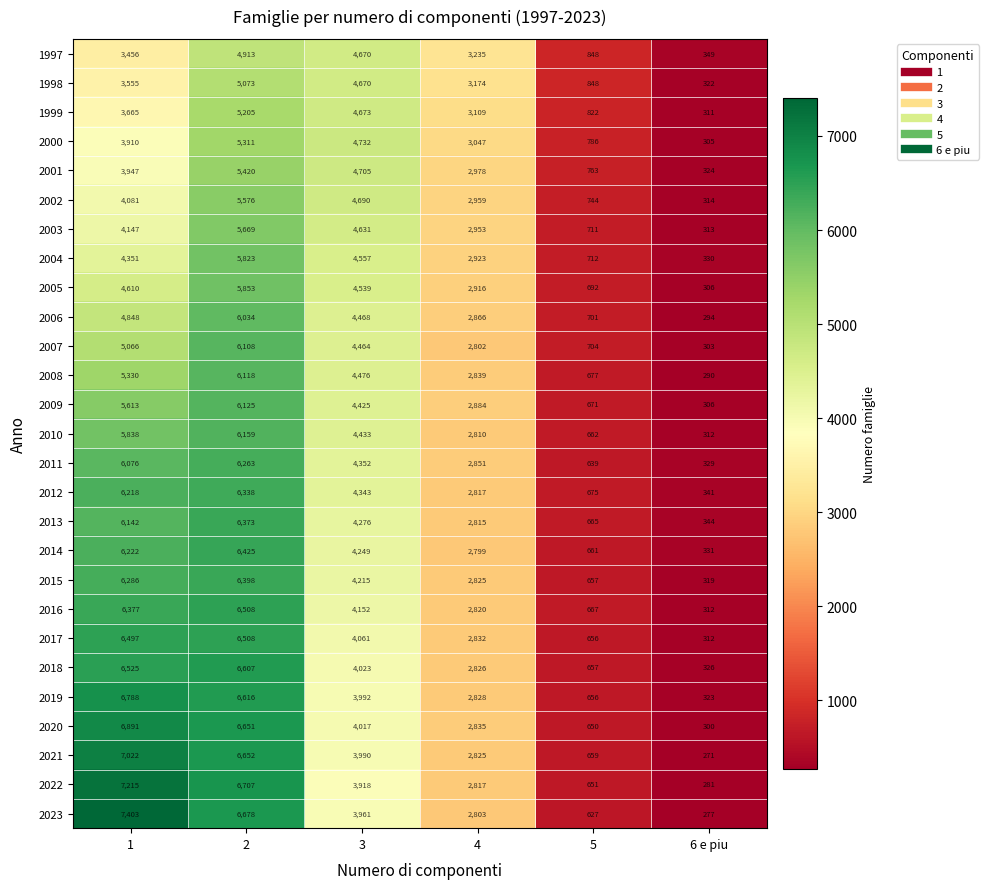

How many series are shown in this chart?

27